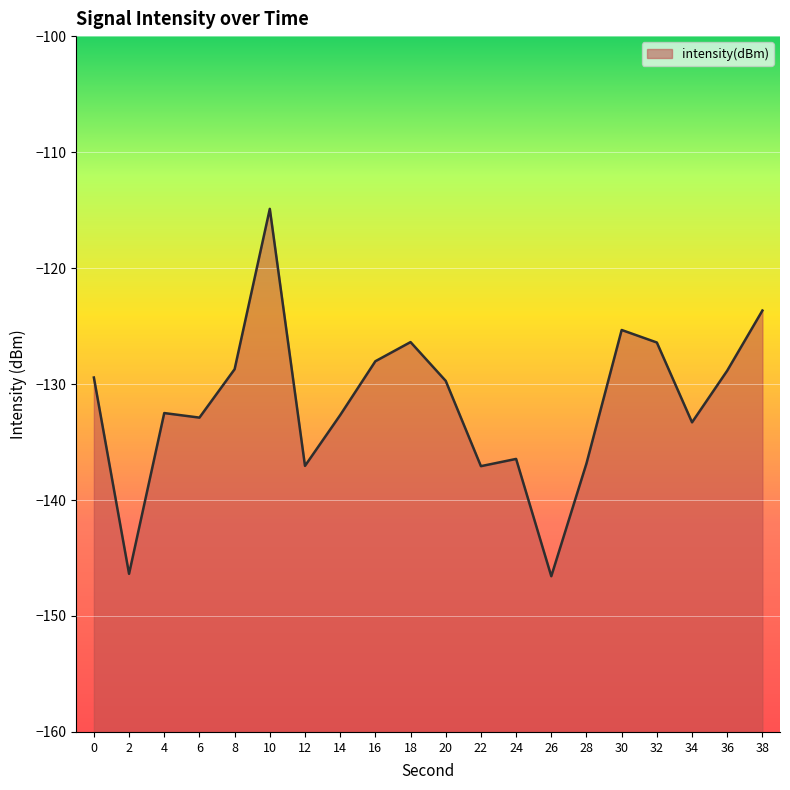

Count the number of data series in this chart.

1